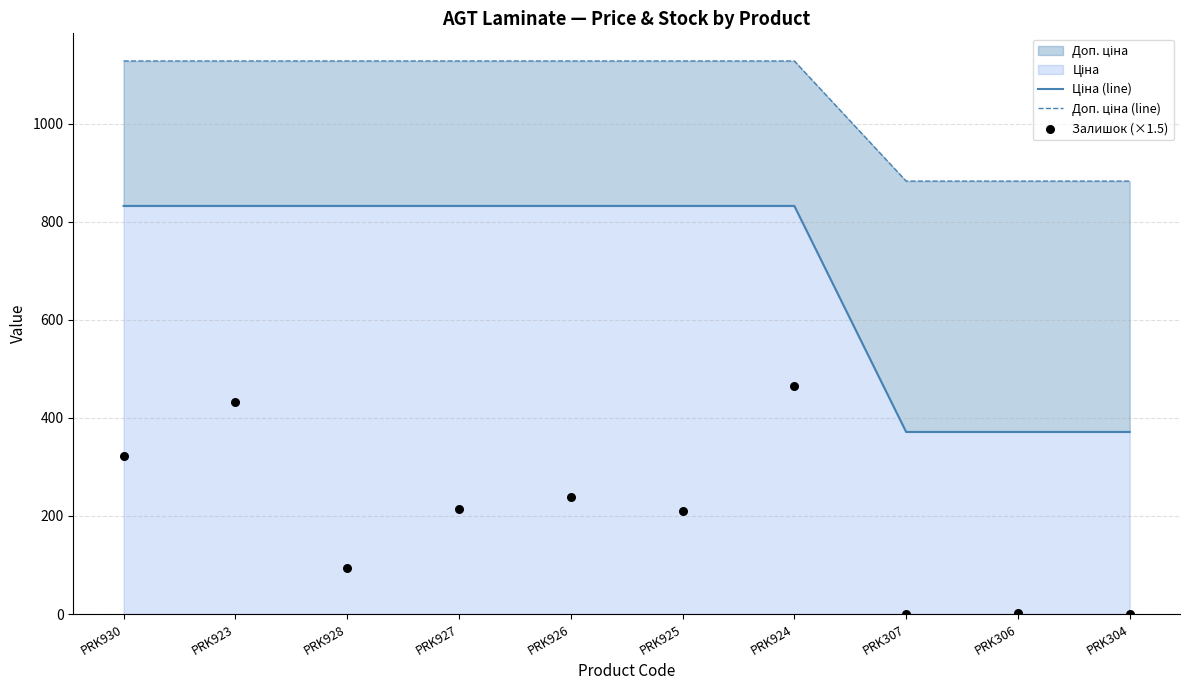

Which series reaches the maximum Y coordinate?

Доп. ціна (line)